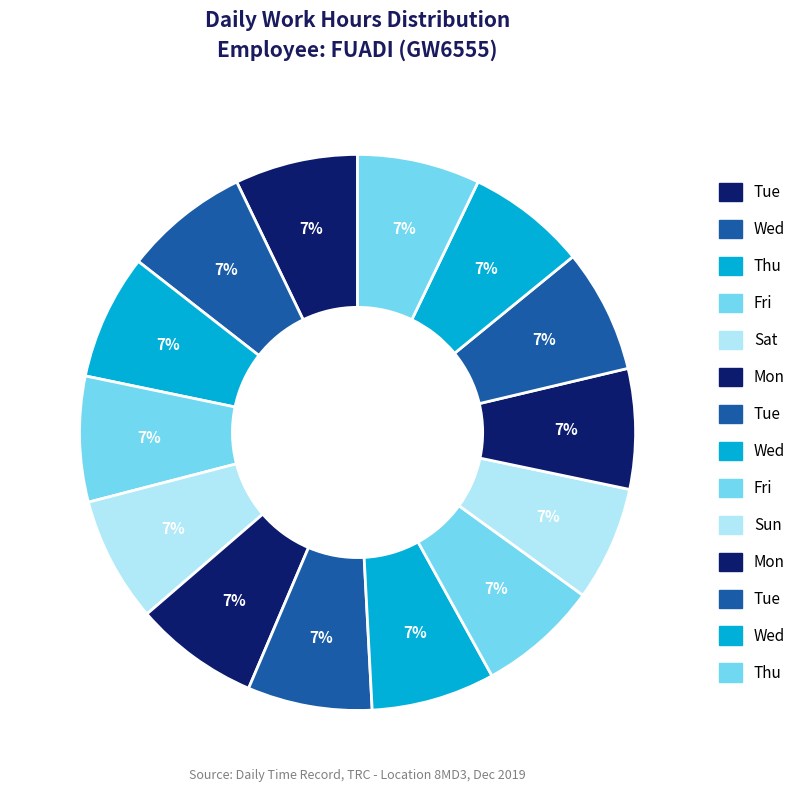

How many slices are in this pie chart?

14